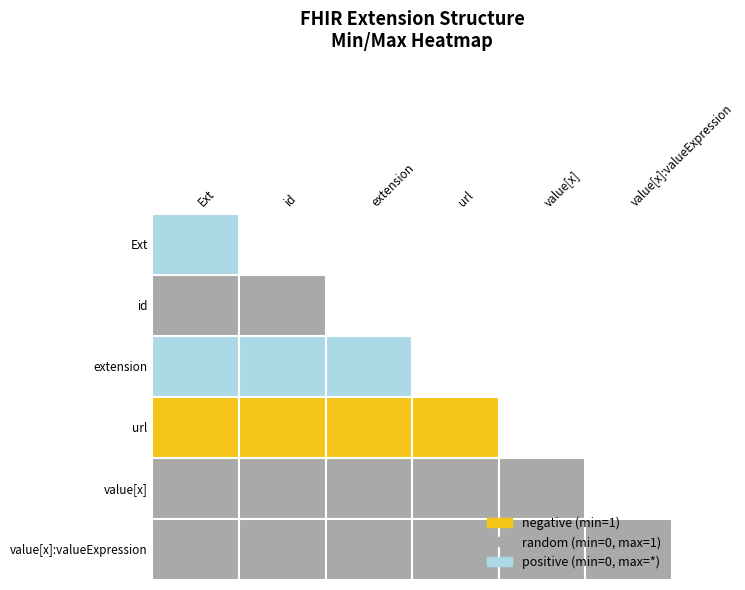

The value at min_values is 0. True or false?

True